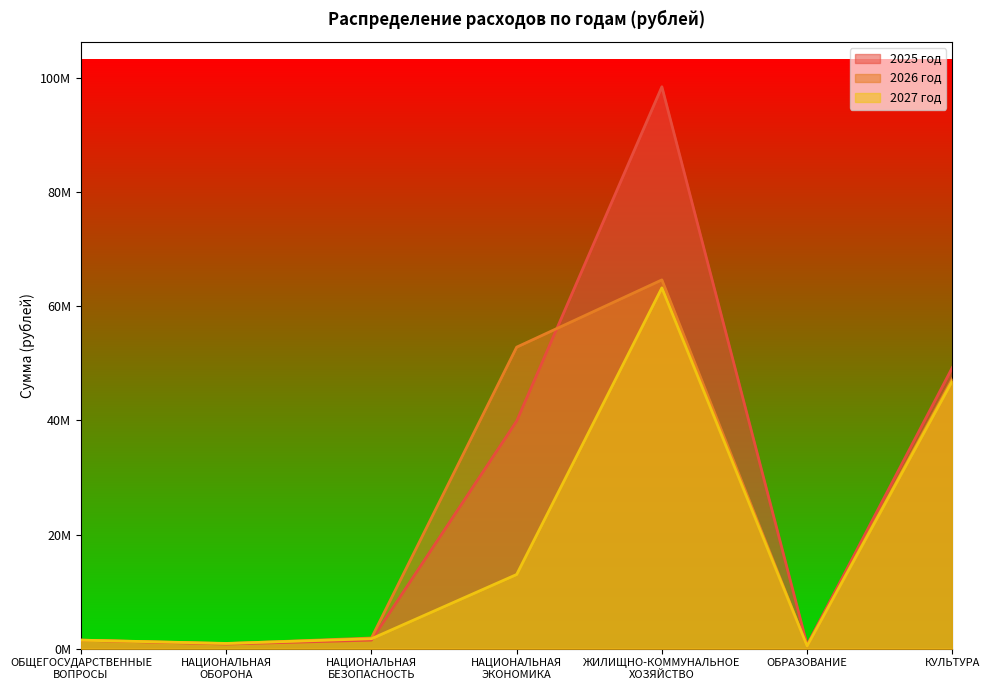

What are all the series names shown in the legend?

2025 год, 2026 год, 2027 год